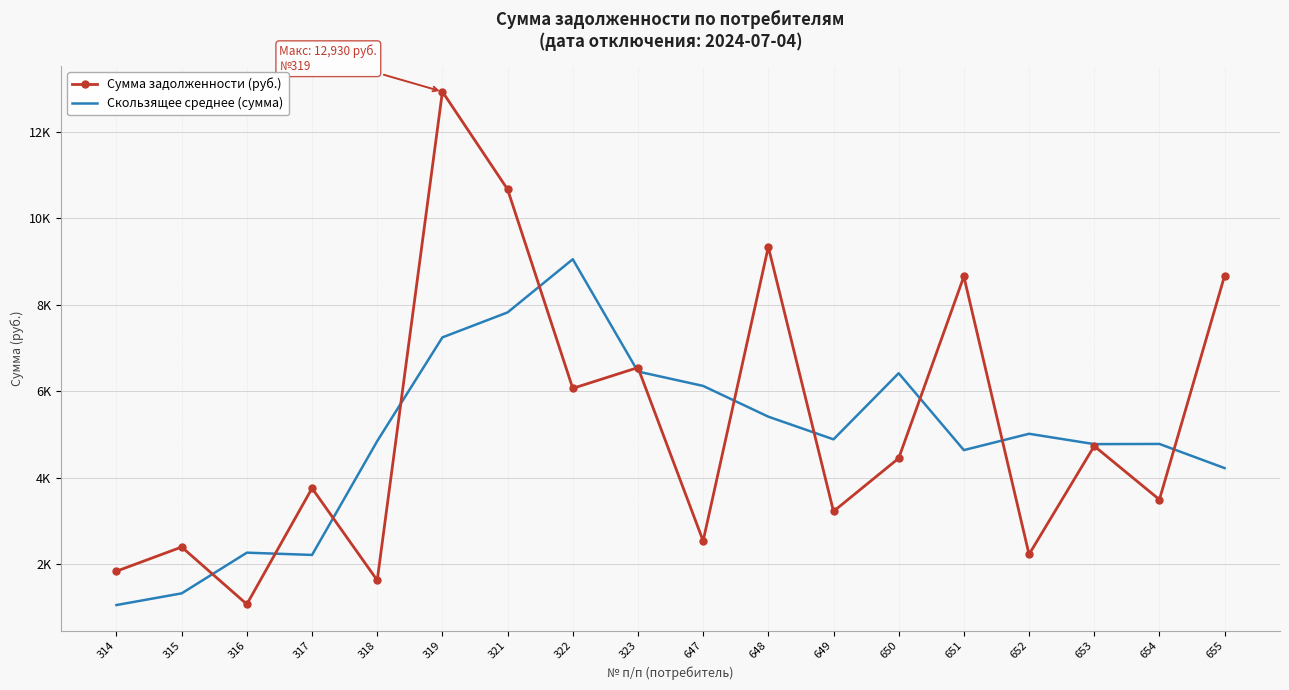

True or false: Сумма задолженности (руб.) has more than 2 points higher than both neighbors.

True